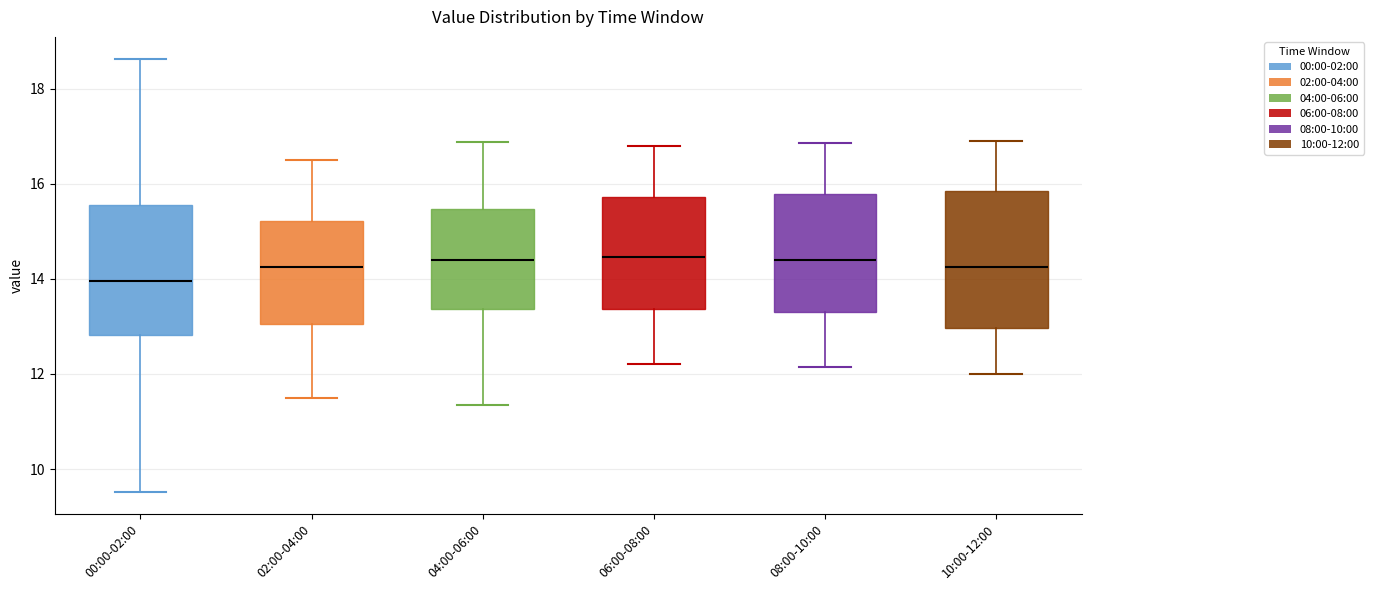

Reading left to right, transcribe this box plot: for each box, give where its median line is, the range the box spans, and where its two whiskers end, as read against the y-axis. The values are not printed on the chart, so give them approximately, as read against the axis.

00:00-02:00: median 14.0, box 12.8 to 15.6, whiskers 9.6 to 18.6
02:00-04:00: median 14.2, box 13.0 to 15.2, whiskers 11.6 to 16.6
04:00-06:00: median 14.4, box 13.4 to 15.4, whiskers 11.4 to 16.8
06:00-08:00: median 14.4, box 13.4 to 15.8, whiskers 12.2 to 16.8
08:00-10:00: median 14.4, box 13.4 to 15.8, whiskers 12.2 to 16.8
10:00-12:00: median 14.2, box 13.0 to 15.8, whiskers 12.0 to 17.0